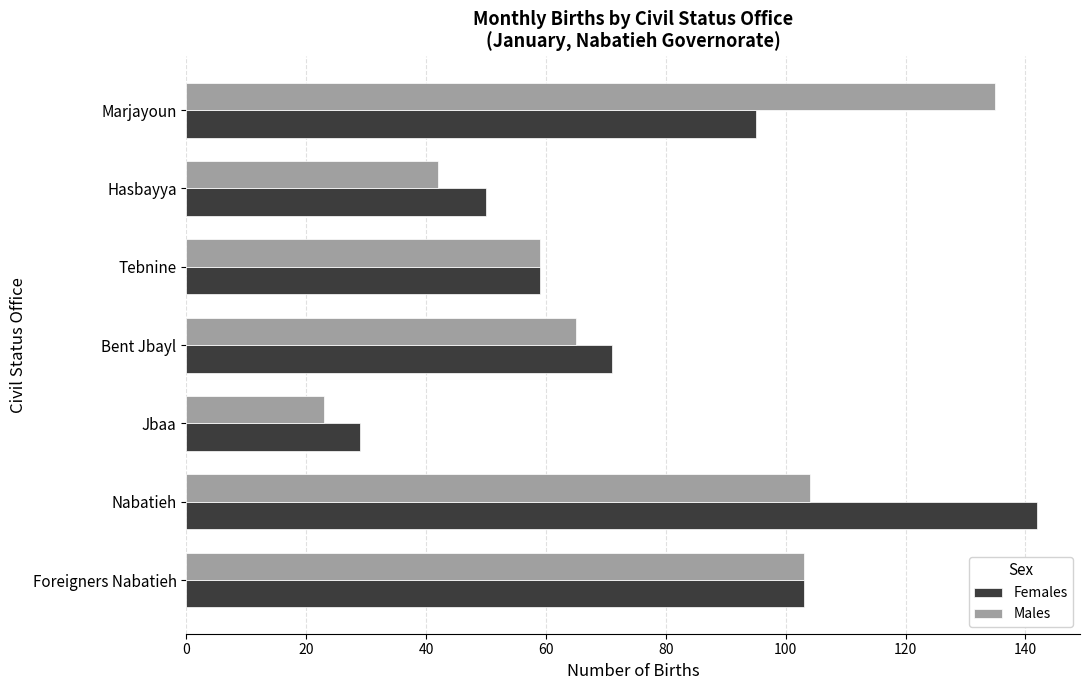

List the series in order of their peak value, highest first.

Females, Males